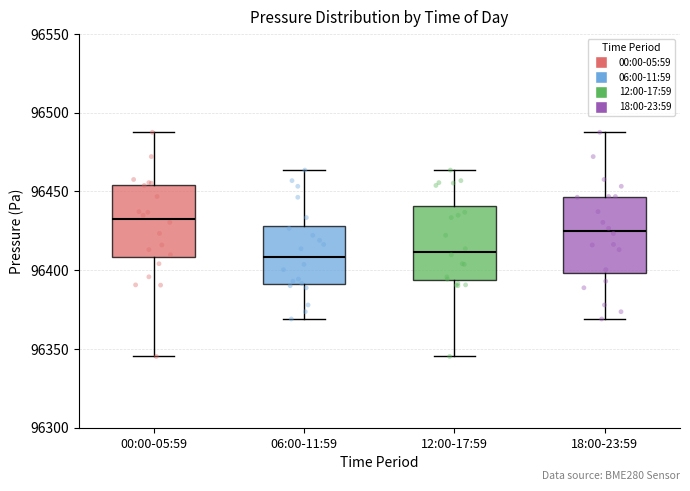

Where is the lower edge of the box for 12:00-17:59 on the y-axis? The values are not printed on the chart, so give them approximately, as read against the axis.

96395